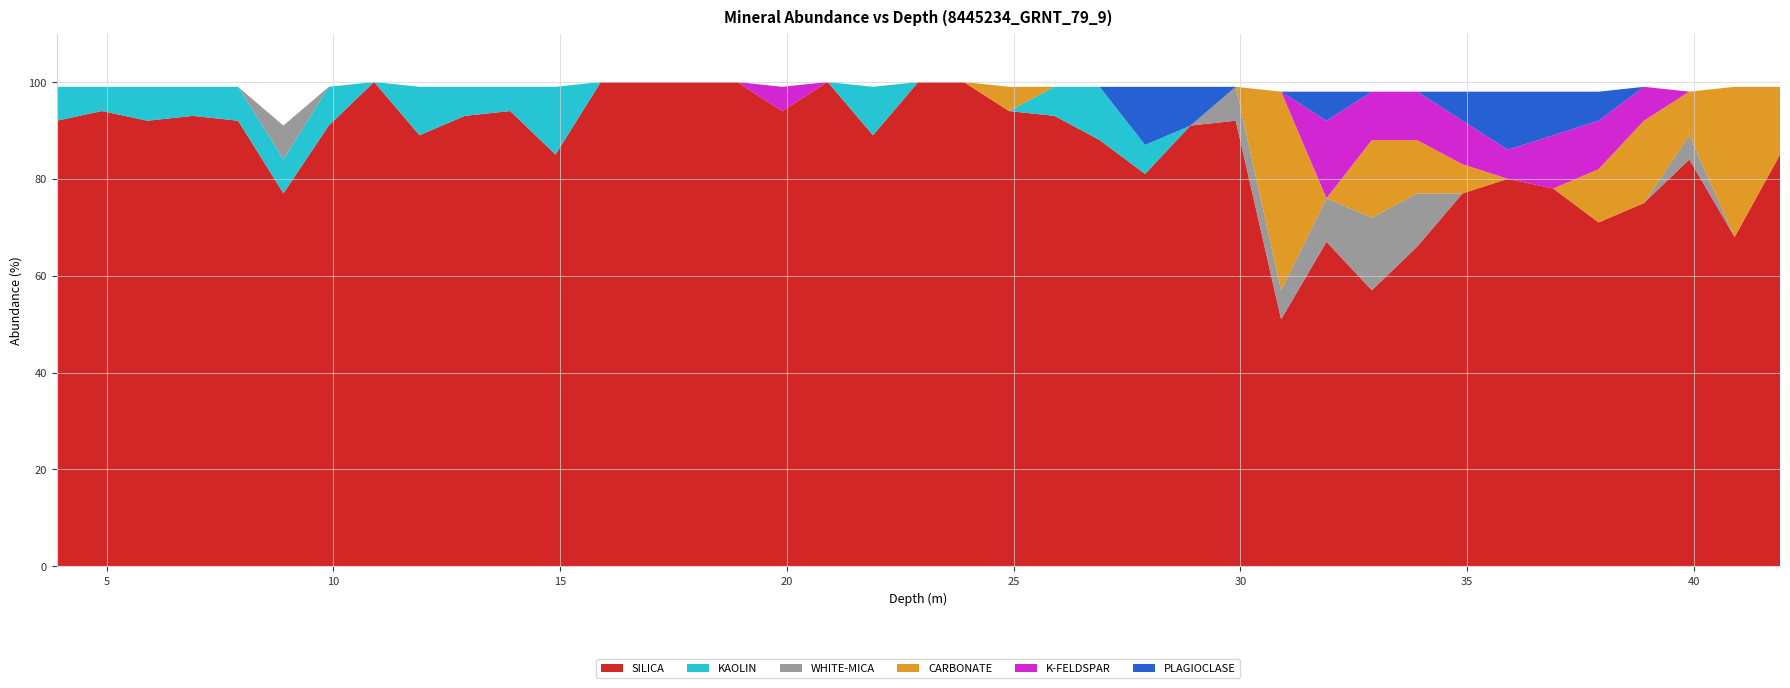

Reading left to right, list all the values displayed in this chart.

SILICA: 92	94	92	93	92	77	91	100	89	93	94	85	100	100	100	100	94	100	89	100	100	94	93	88	81	91	92	51	67	57	66	77	80	78	71	75	84	68	85
KAOLIN: 7	5	7	6	7	7	8	0	10	6	5	14	0	0	0	0	0	0	10	0	0	0	6	11	6	0	0	0	0	0	0	0	0	0	0	0	0	0	0
WHITE-MICA: 0	0	0	0	0	7	0	0	0	0	0	0	0	0	0	0	0	0	0	0	0	0	0	0	0	0	7	6	9	15	11	0	0	0	0	0	5	0	0
CARBONATE: 0	0	0	0	0	0	0	0	0	0	0	0	0	0	0	0	0	0	0	0	0	5	0	0	0	0	0	41	0	16	11	6	0	0	11	17	9	31	14
K-FELDSPAR: 0	0	0	0	0	0	0	0	0	0	0	0	0	0	0	0	5	0	0	0	0	0	0	0	0	0	0	0	16	10	10	9	6	11	10	7	0	0	0
PLAGIOCLASE: 0	0	0	0	0	0	0	0	0	0	0	0	0	0	0	0	0	0	0	0	0	0	0	0	12	8	0	0	6	0	0	6	12	9	6	0	0	0	0